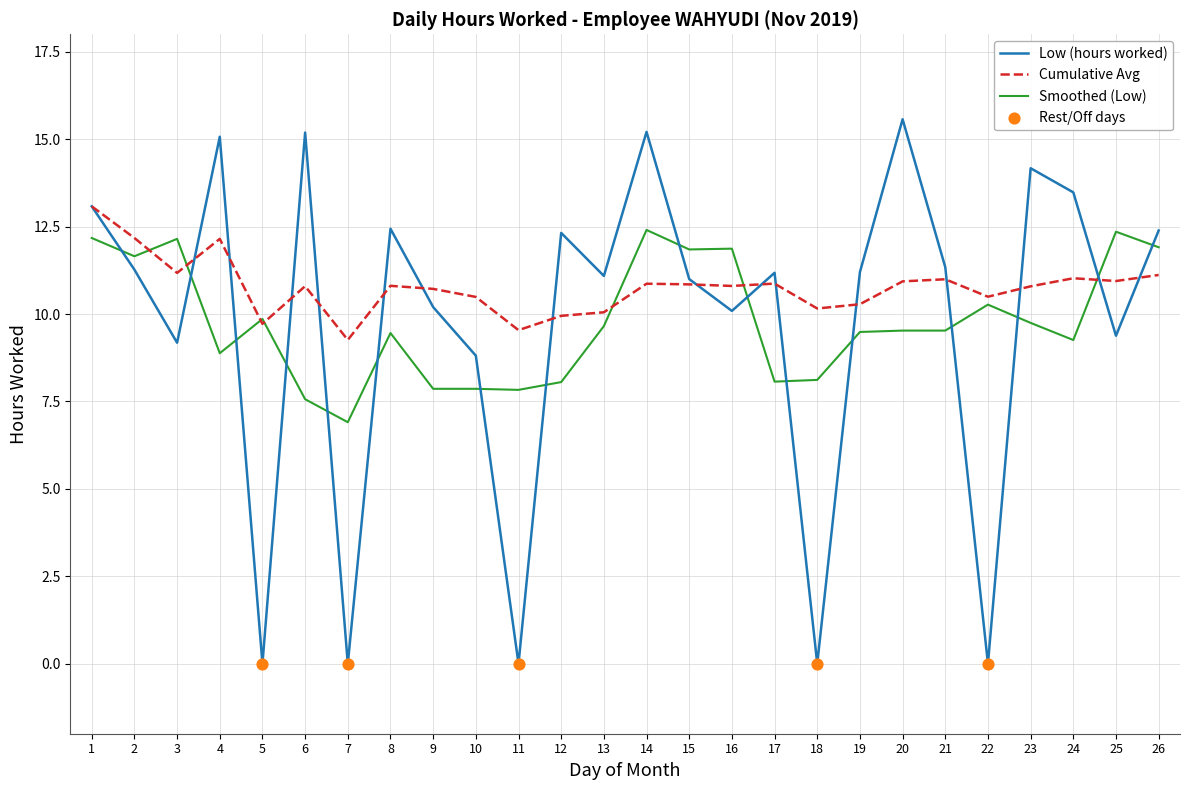

Which series has the largest range (max minus min)?

Low (hours worked)